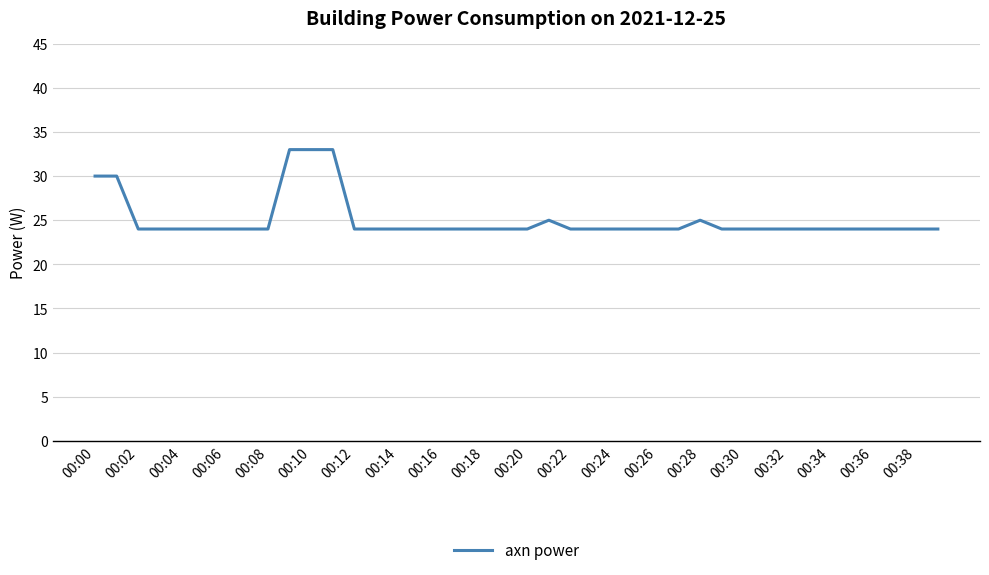

What is the difference between the second highest and second lowest values?

9